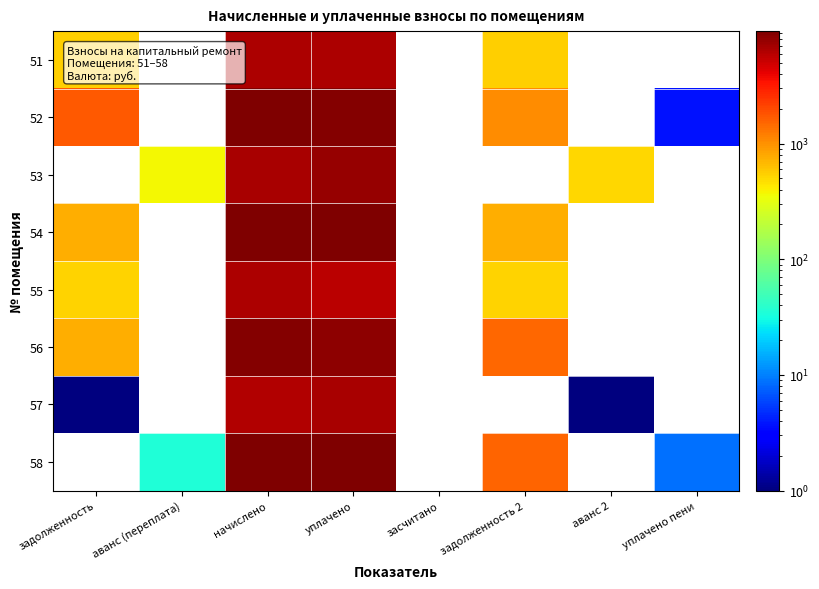

At which label is 55 closest to 3474?

уплачено